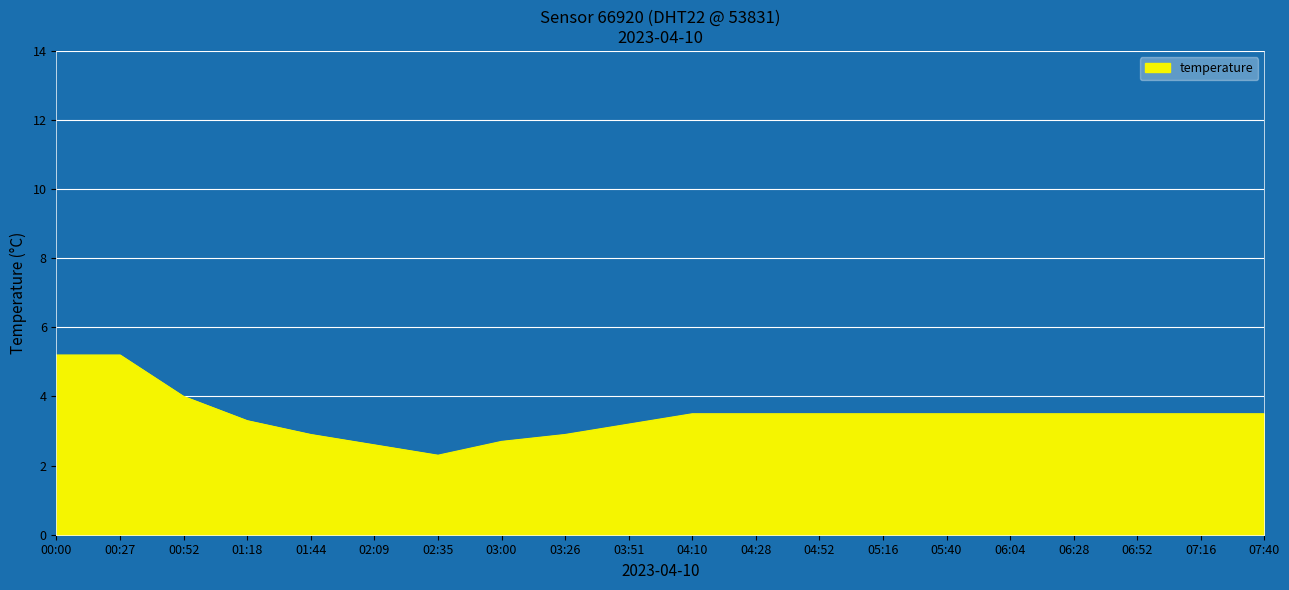

What is the minimum value shown in the chart?

2.3